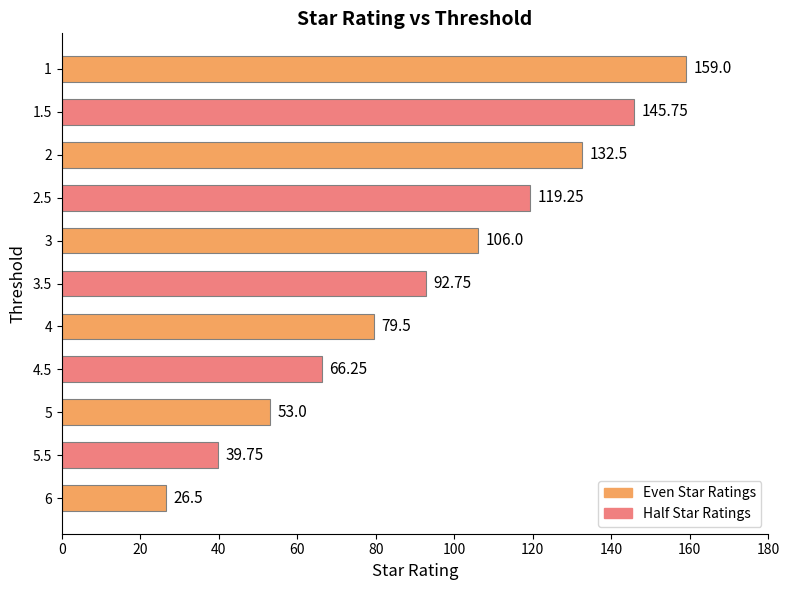

Are the bars horizontal?

Yes